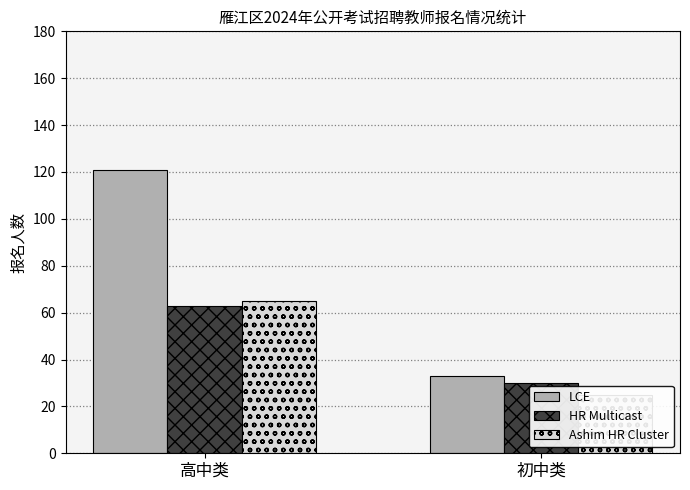

Reading left to right, list all the values displayed in this chart.

LCE: 121	33
HR Multicast: 63	30
Ashim HR Cluster: 65	25